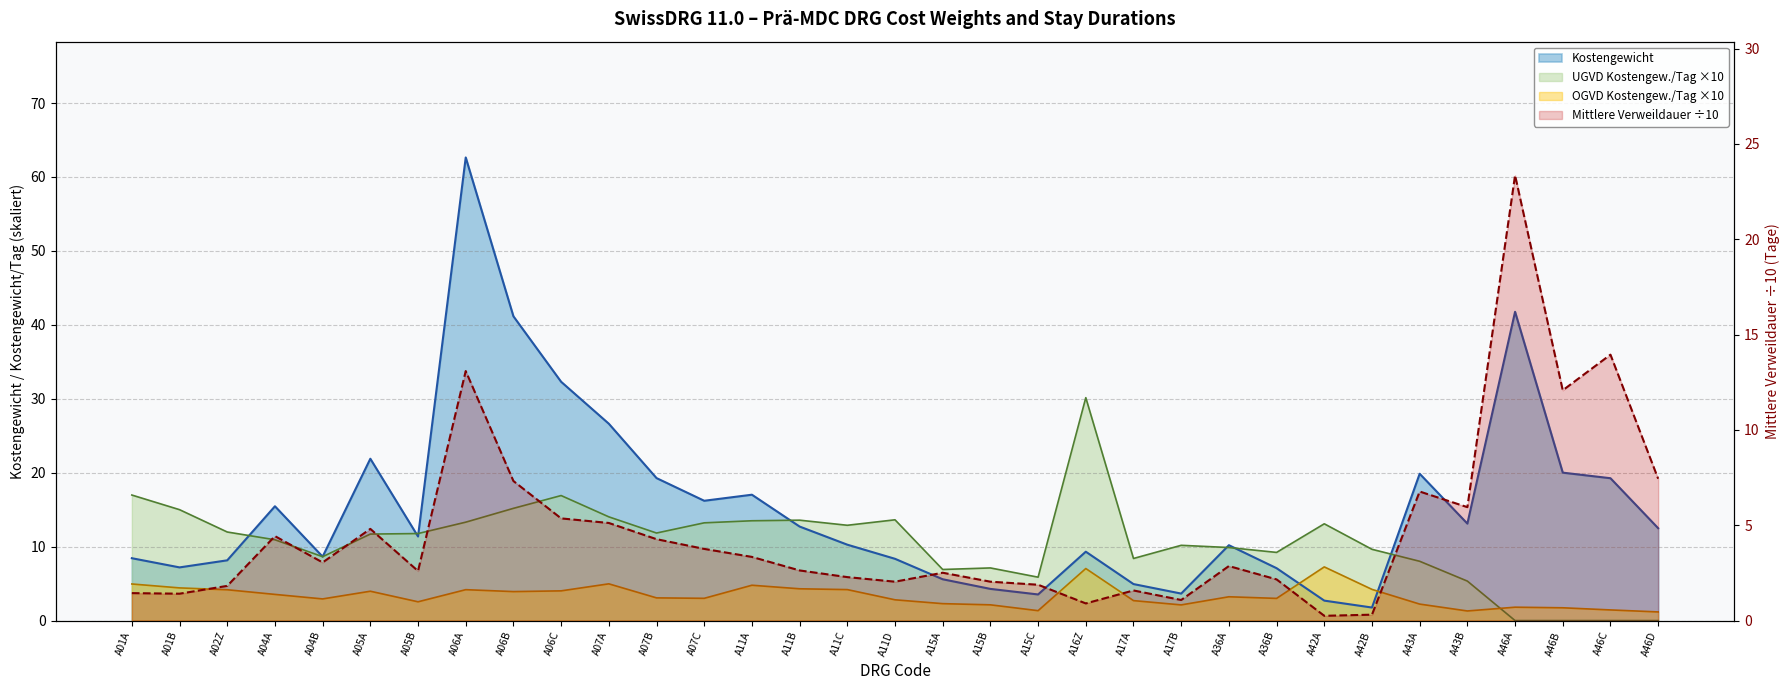

The value of OGVD Kostengewicht/Tag at A46A is 1.8. True or false?

True